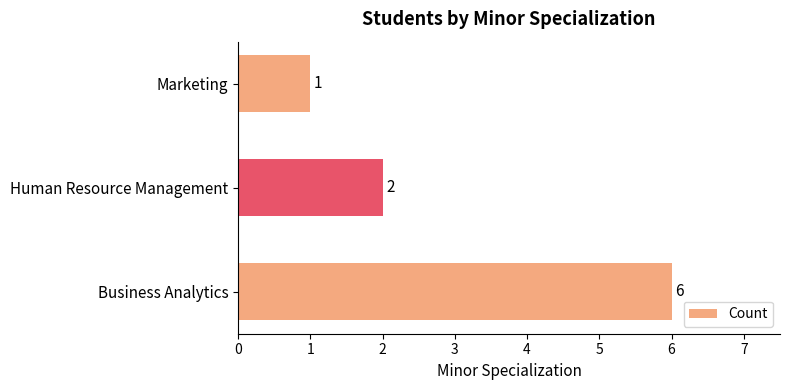

Reading top to bottom, transcribe all the data shown in this chart.

1	2	6